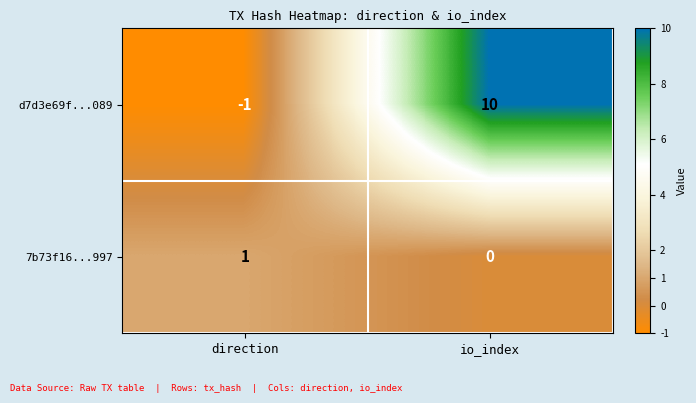

List the series in order of their peak value, highest first.

d7d3e69f...089, 7b73f16...997